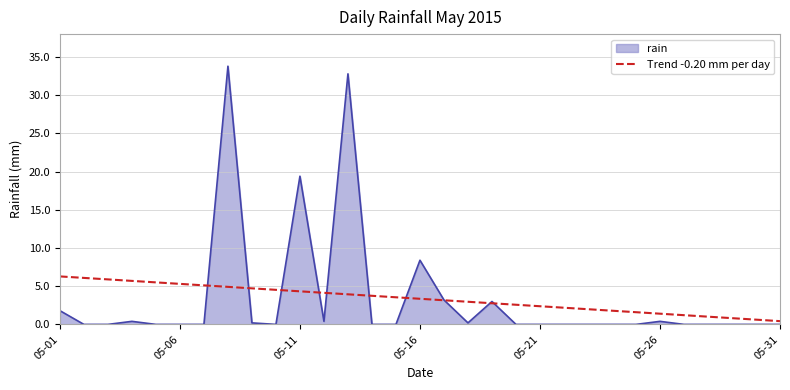

What is the maximum value shown in the chart?

33.8